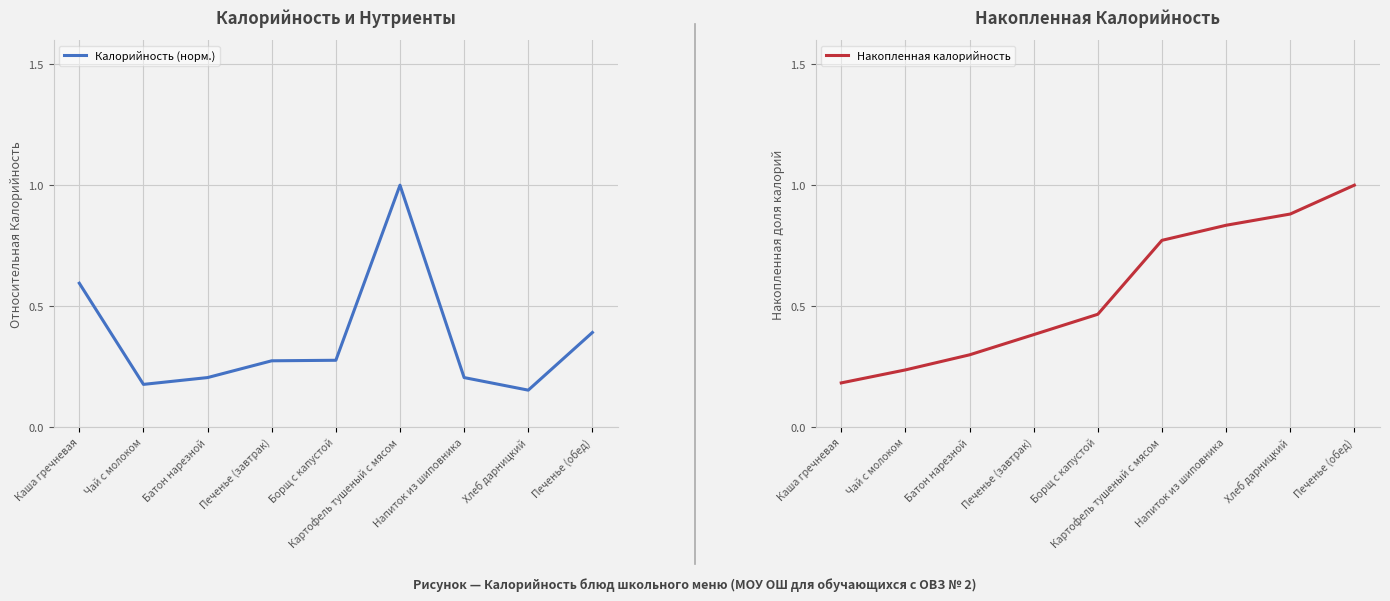

What is the label of the 3rd point from the left?

Батон нарезной